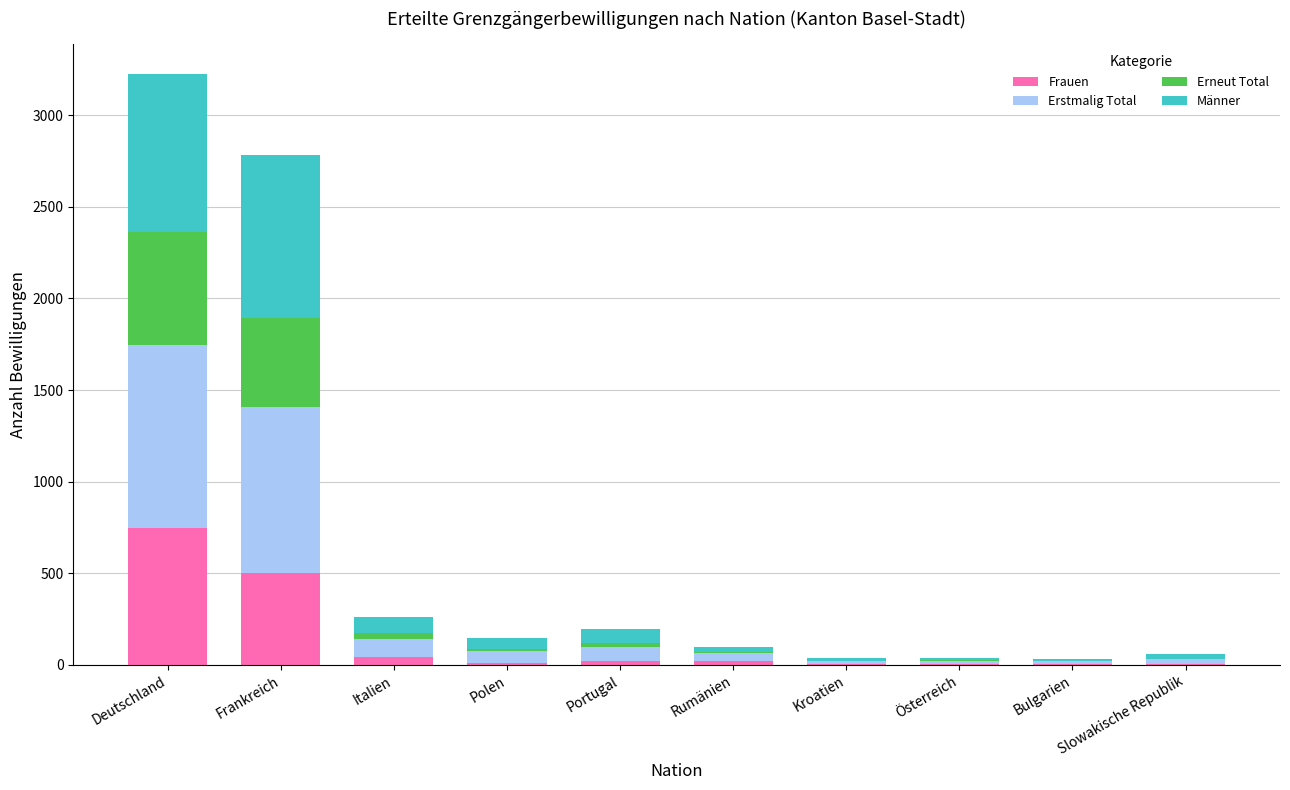

What is the highest value of the Frauen series?

749